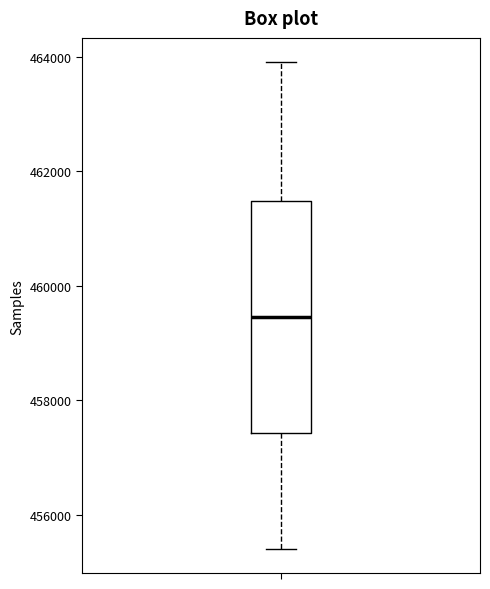

Read this box plot against the y-axis: the position of the median line, the range covered by the box, and the ends of both whiskers. The values are not printed on the chart, so give them approximately, as read against the axis.

median 459400, box 457400 to 461400, whiskers 455400 to 464000